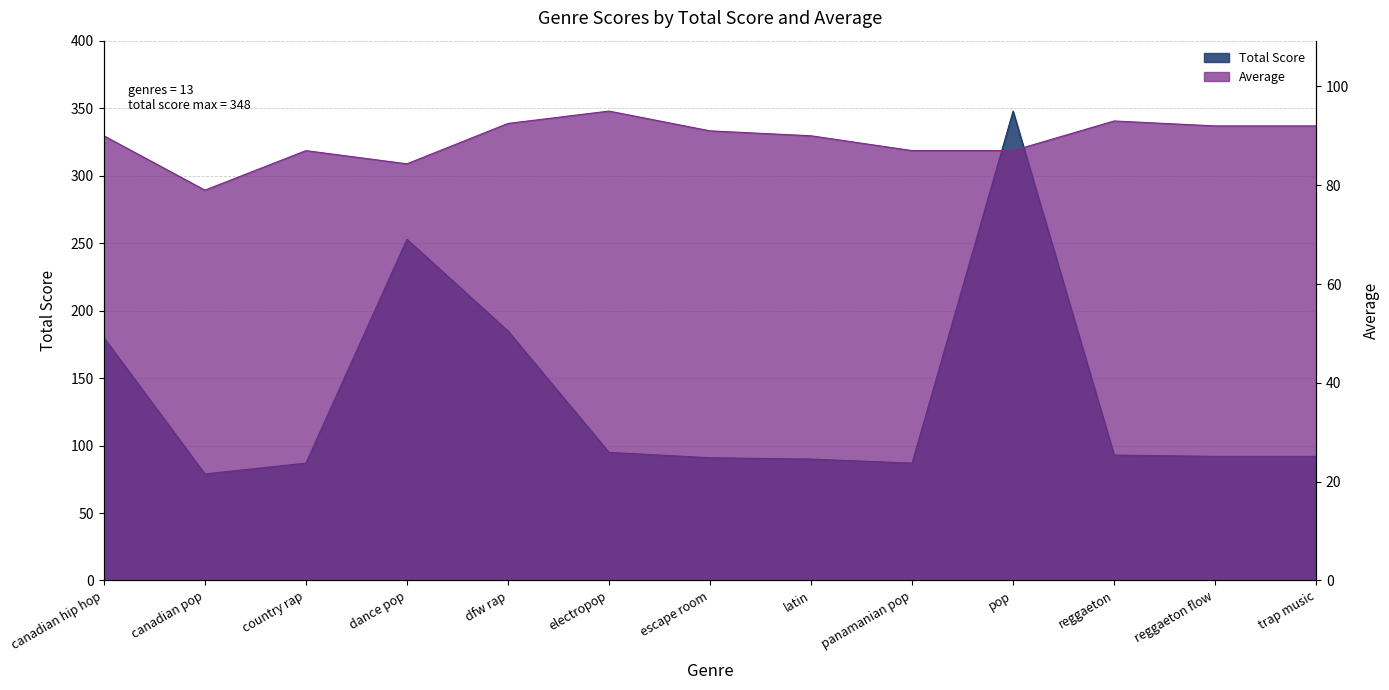

What is the sum of the Total Score values at pop and panamanian pop?

435.0